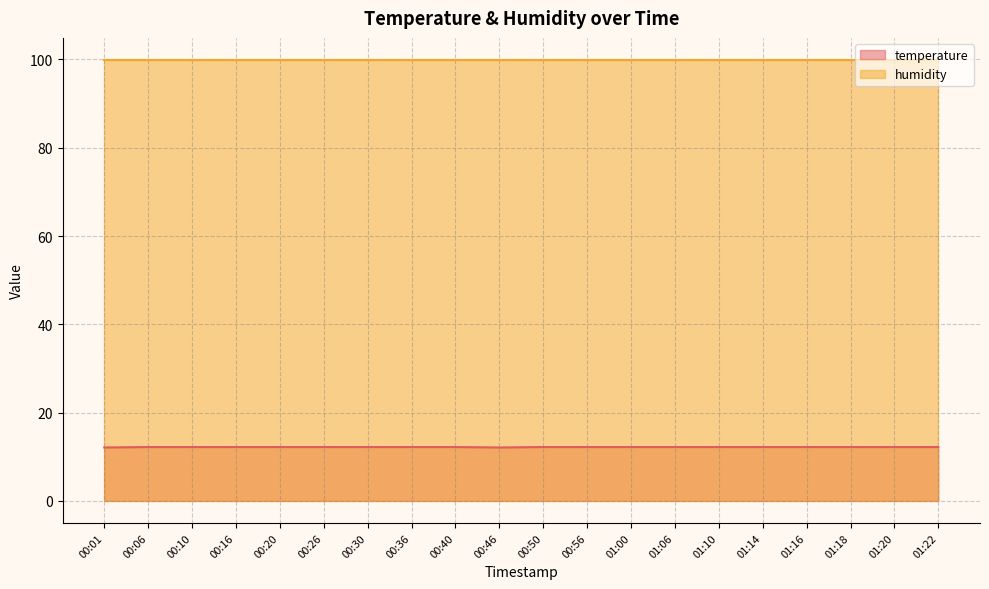

What is the minimum value shown in the chart?

12.1